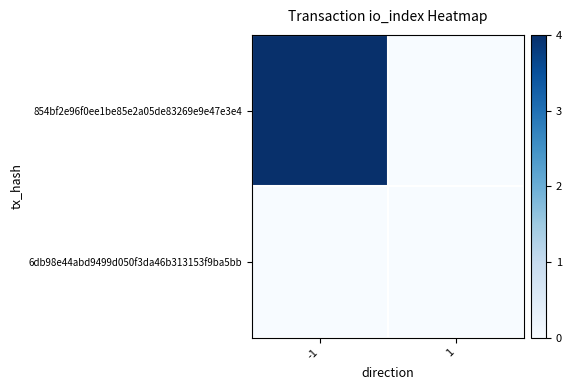

Count the number of categories in the chart.

2